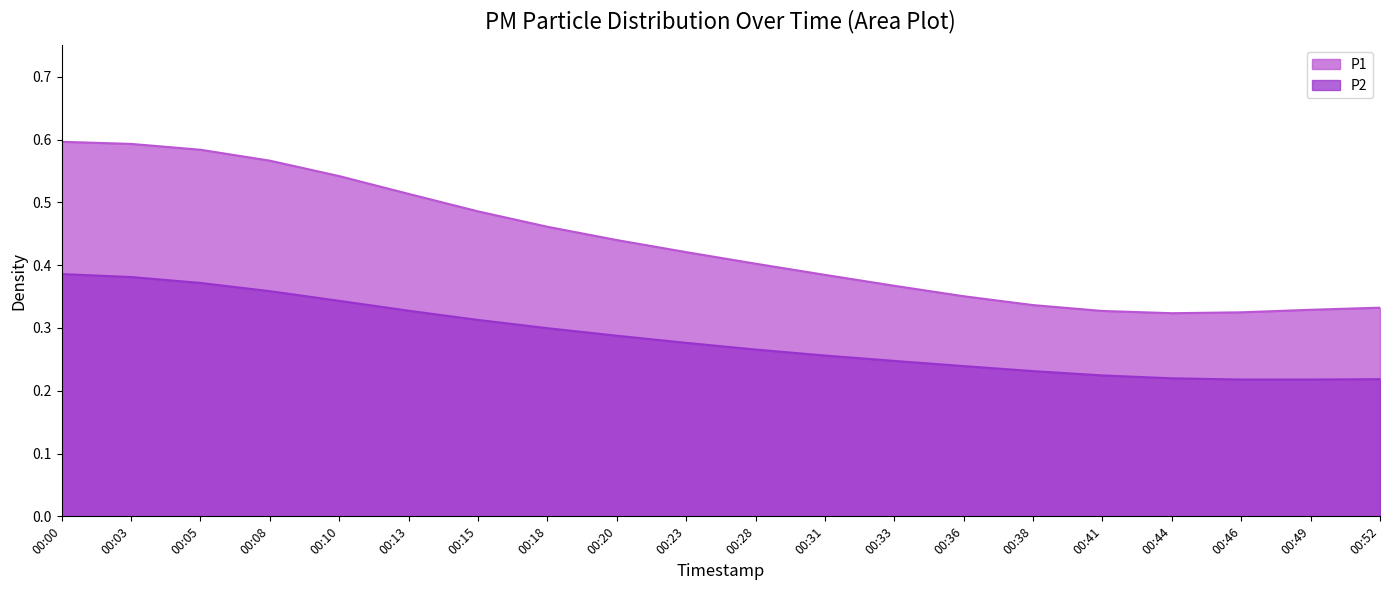

Does the chart have visible grid lines?

No